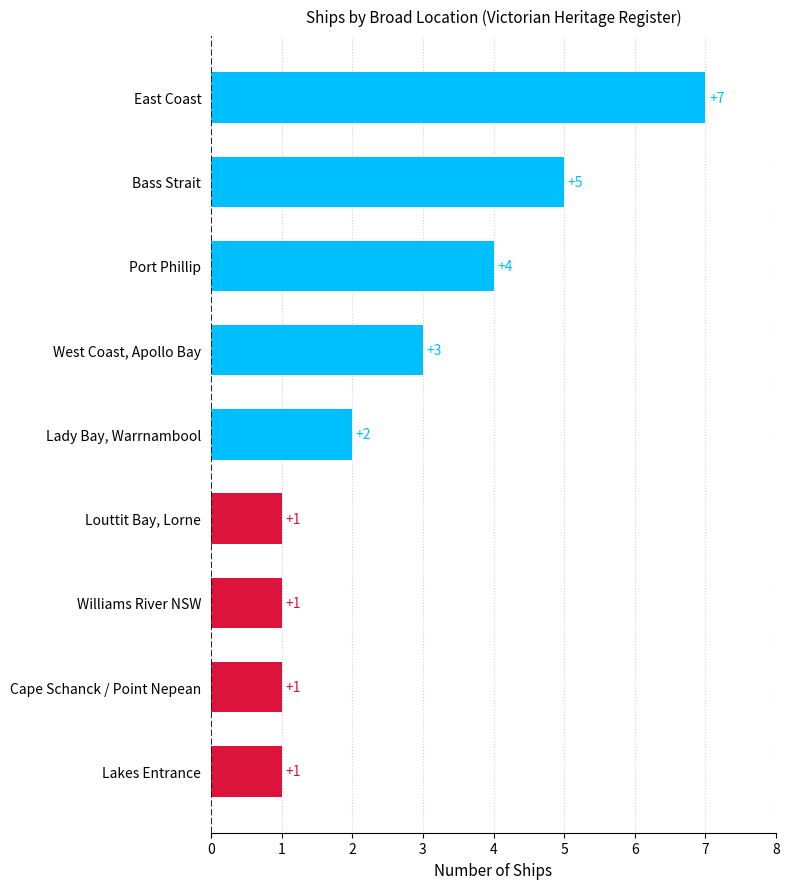

The value at Port Phillip is 4. True or false?

True